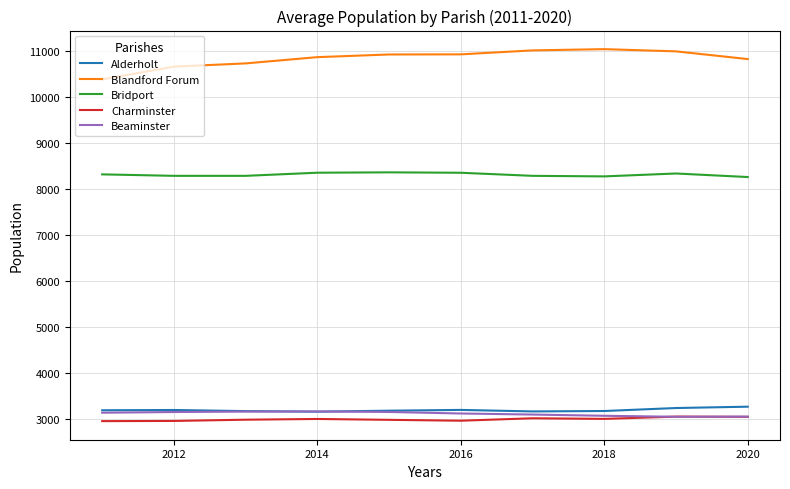

What is the greatest value displayed?

11040